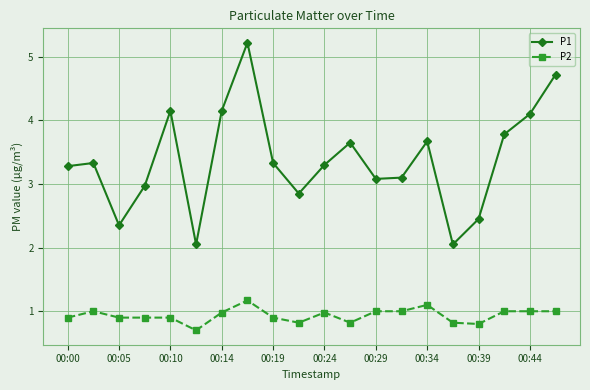

List the series in order of their peak value, lowest first.

P2, P1